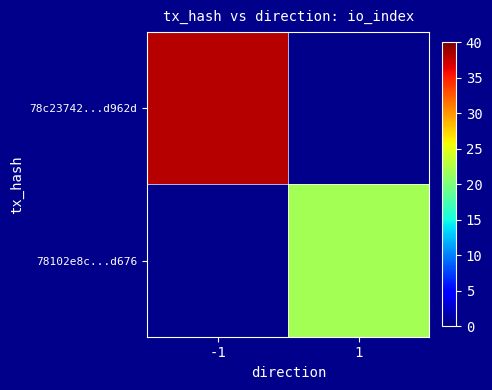

How many values in 78102e8c...d676 are above zero?

1